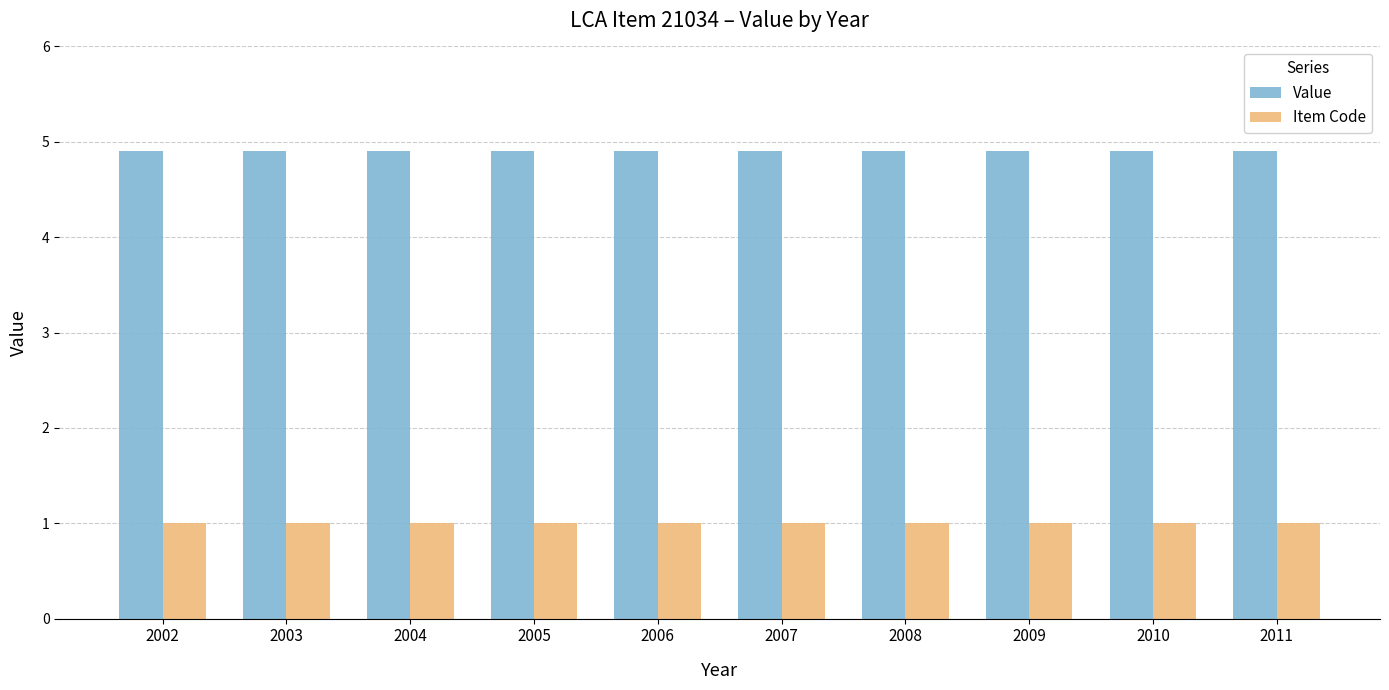

The Item Code series shows 1.0 at 2010. True or false?

True